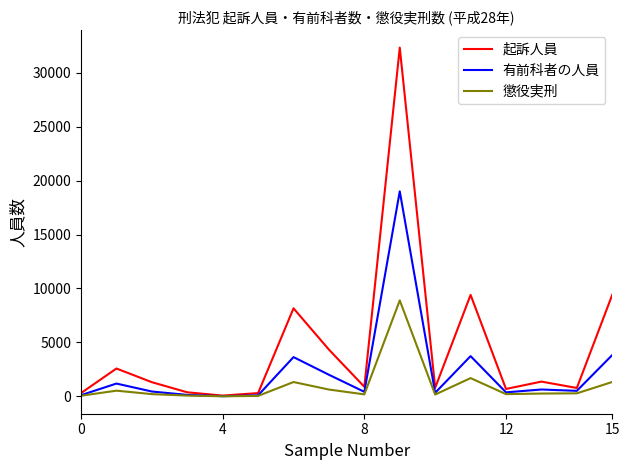

True or false: 起訴人員 has more than 2 interior local peaks.

True